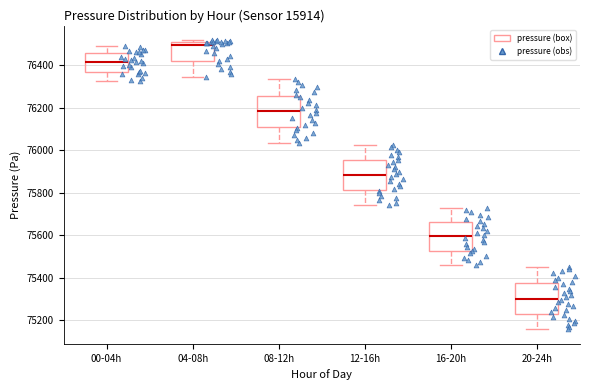

Where does the lower whisker of the box for 16-20h end on the y-axis? The values are not printed on the chart, so give them approximately, as read against the axis.

75460